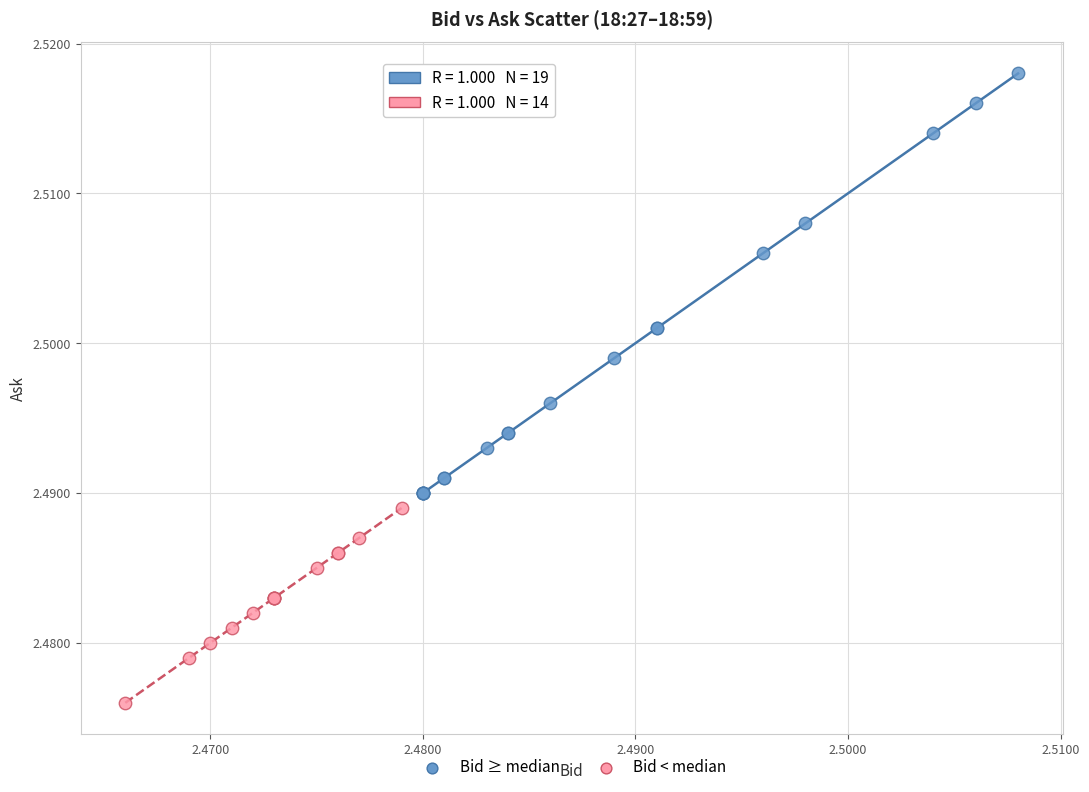

Which series reaches the minimum Y coordinate?

Bid < median